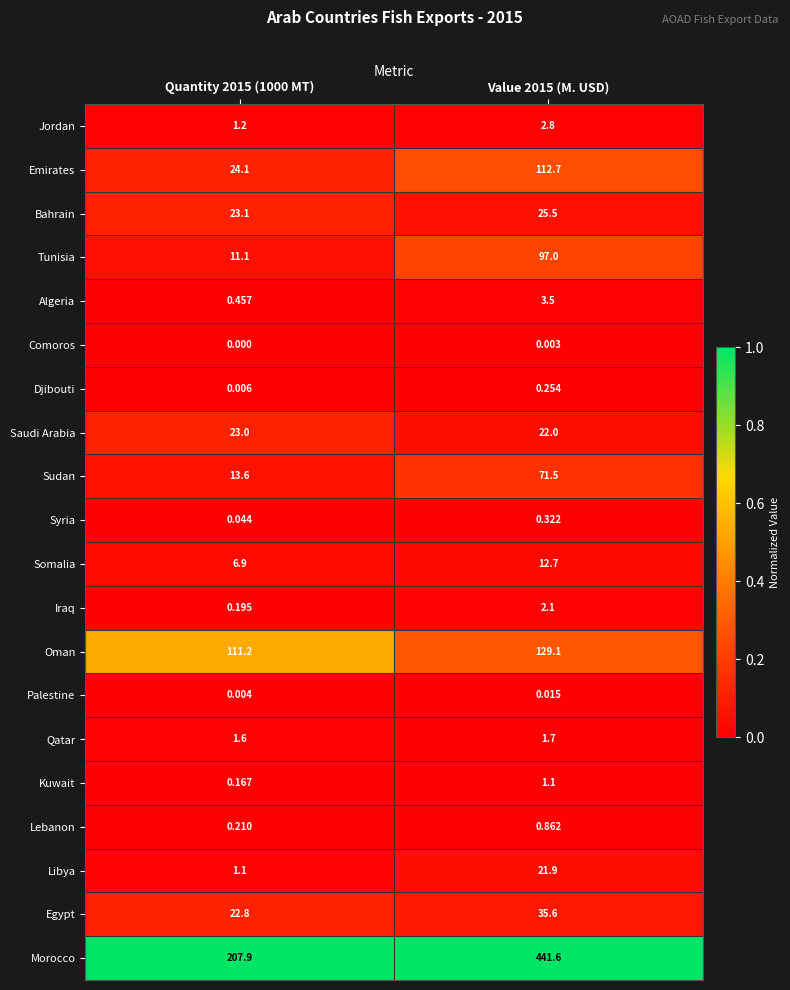

Is the value of Algeria at Quantity 2015 (1000 MT) greater than the value of Egypt at Quantity 2015 (1000 MT)?

No